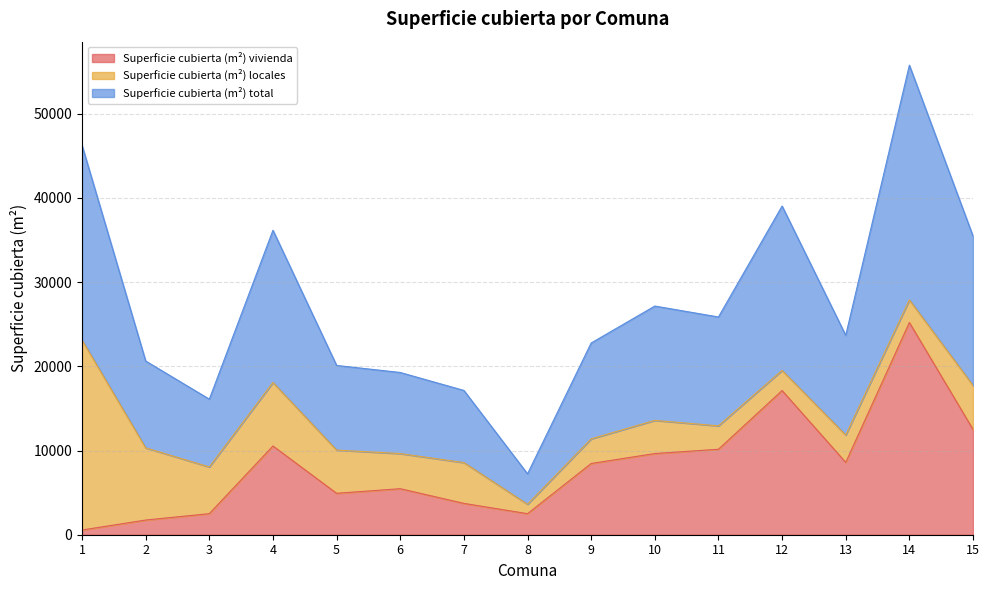

What is the difference between the maximum and second lowest values in the Superficie cubierta (m²) vivienda series?

23457